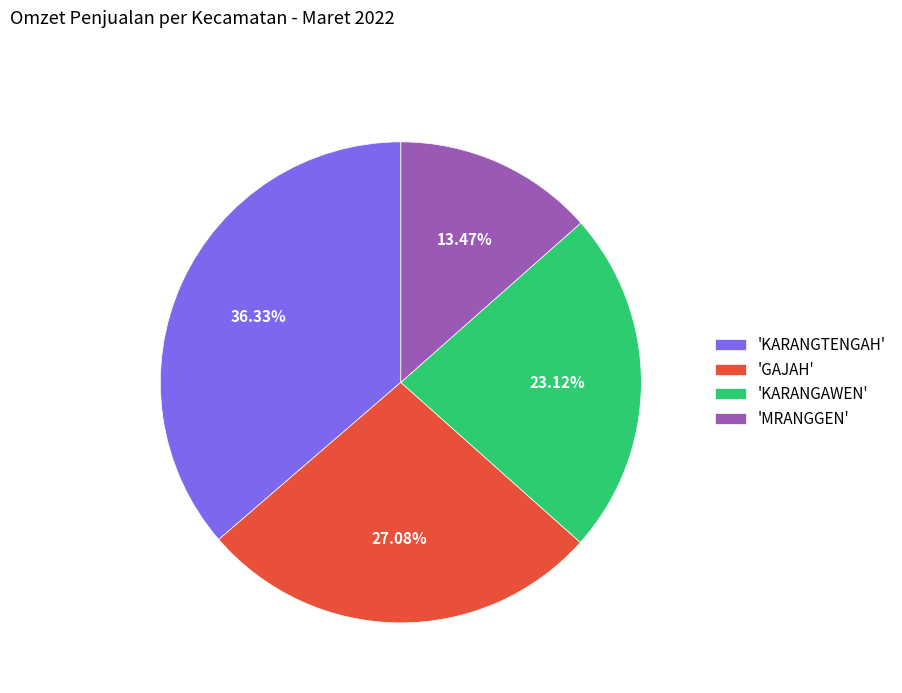

Which slice is the smallest?

'MRANGGEN'